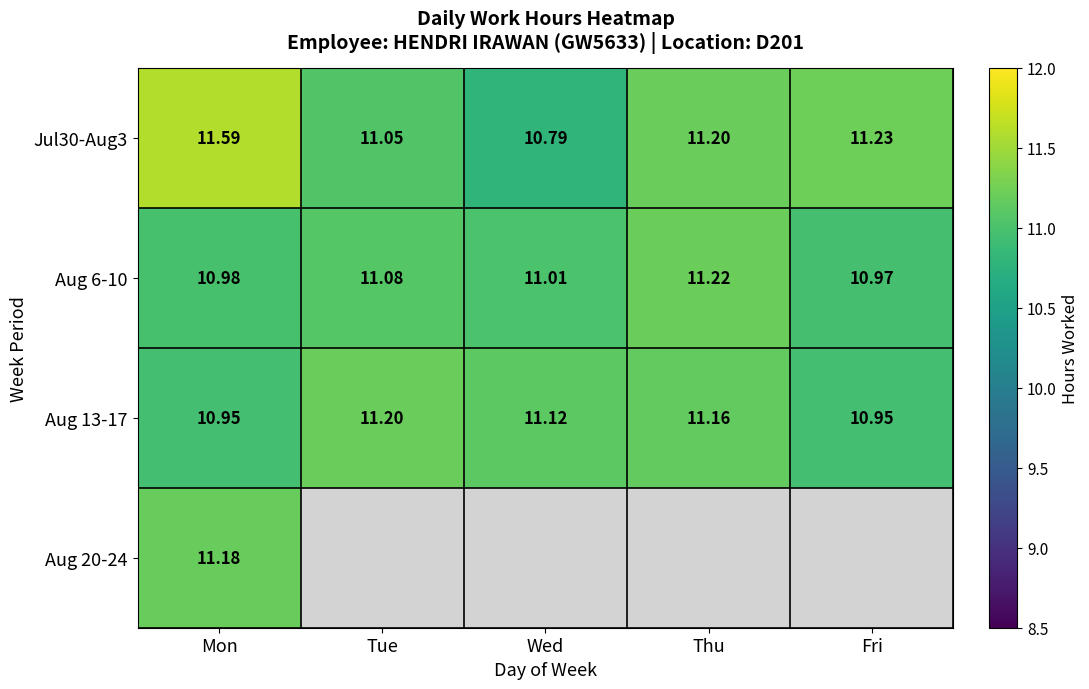

At which category is the sum across all series the highest?

Mon